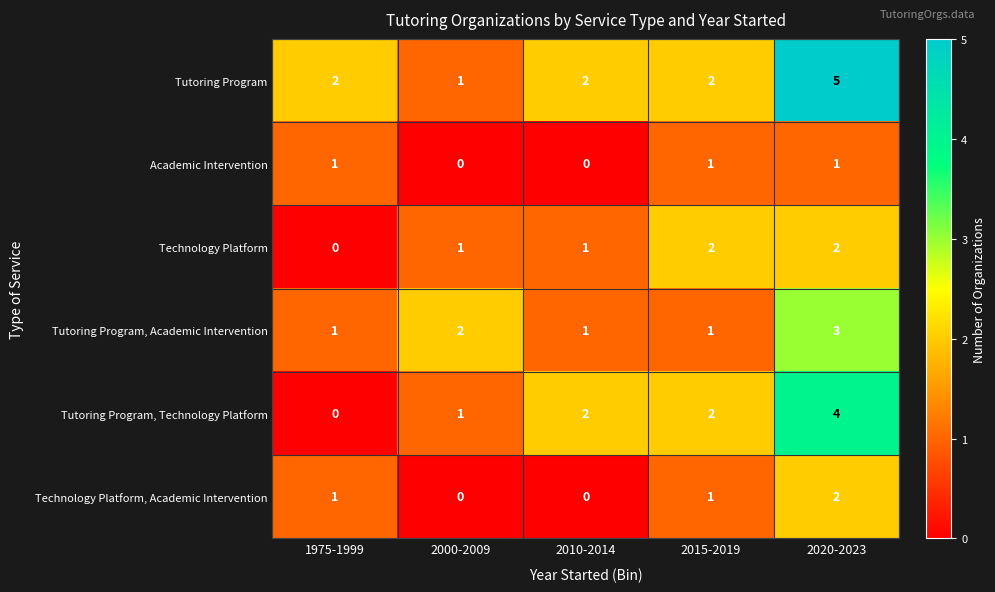

Between 1975-1999 and 2010-2014, which series saw the biggest shift?

Tutoring Program, Technology Platform